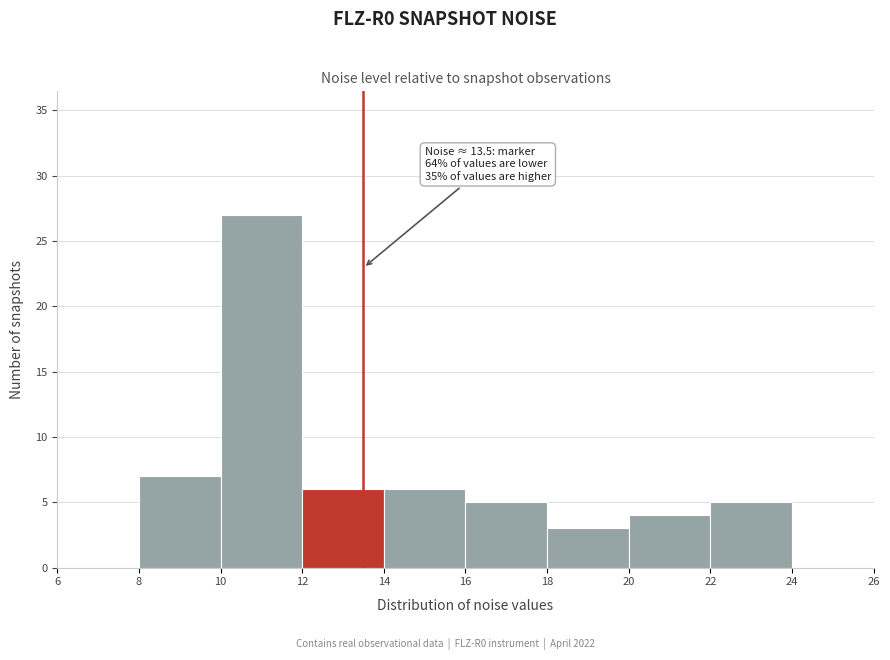

Which range on the x-axis has the tallest bar?

10 to 12